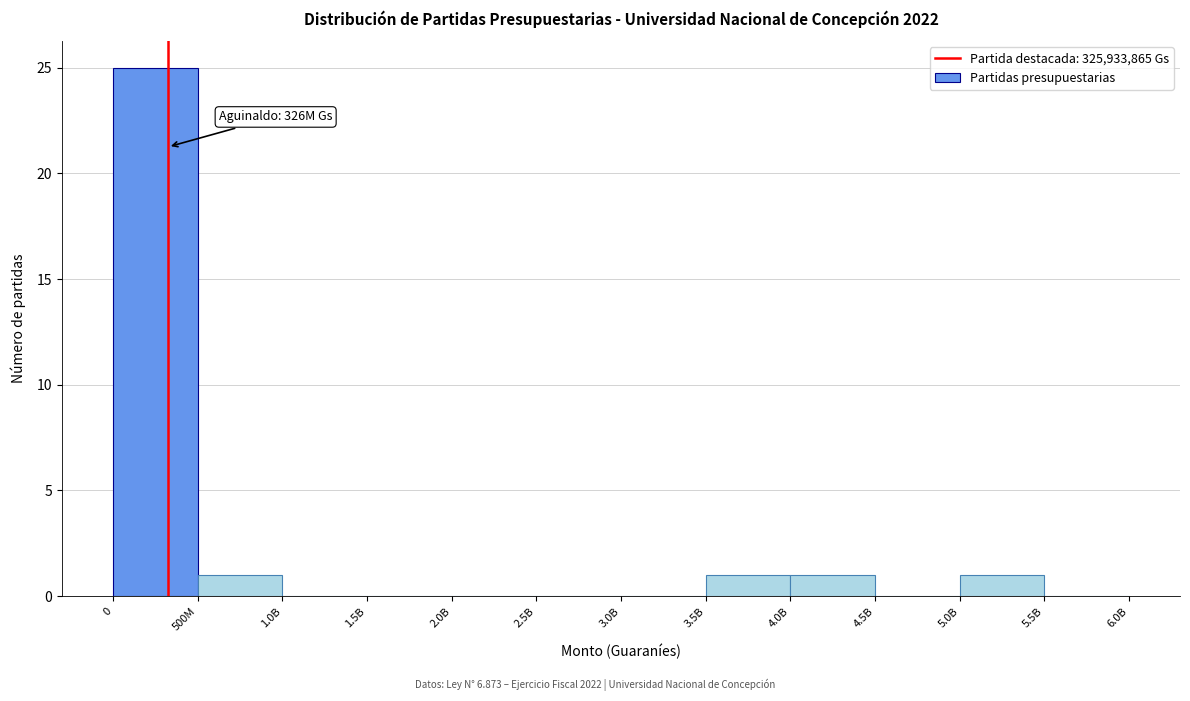

Reading left to right, extract all data points from this chart.

0=25	500M=1	1.0B=0	1.5B=0	2.0B=0	2.5B=0	3.0B=0	3.5B=1	4.0B=1	4.5B=0	5.0B=1	5.5B=0